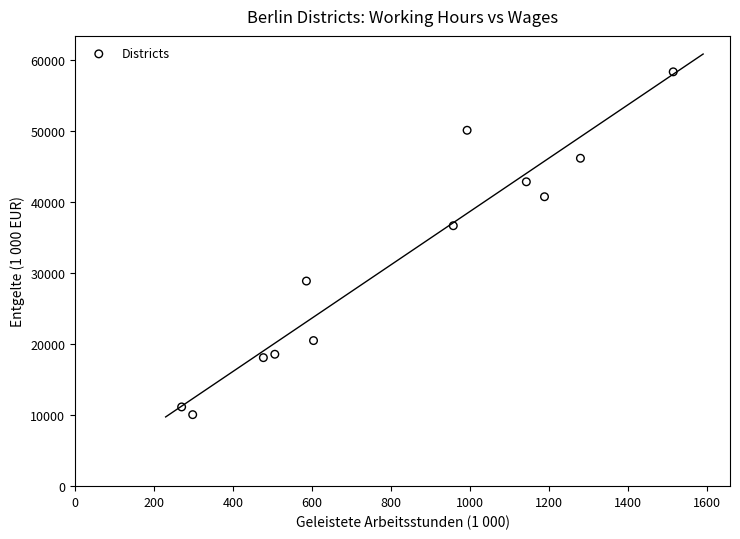

What is the average Y value?

31839